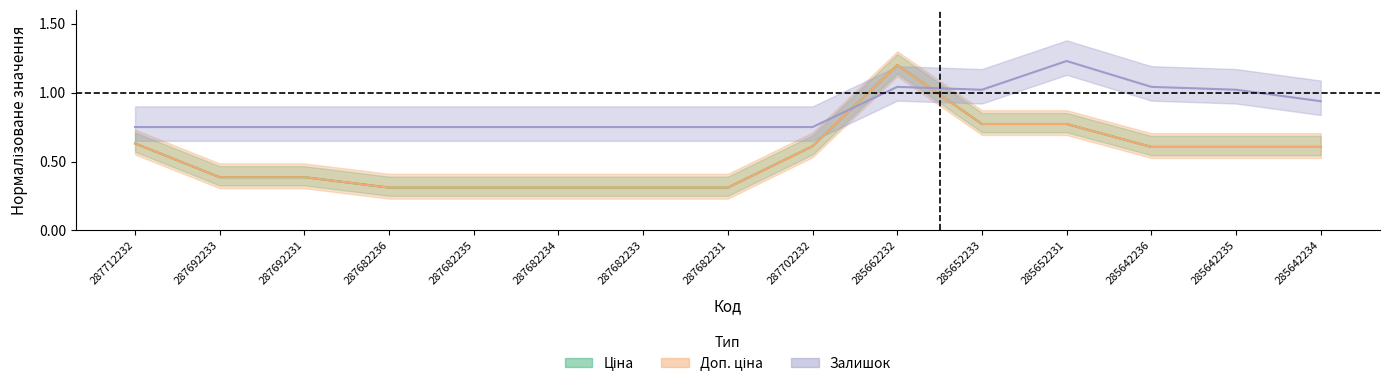

List the labels in order of Залишок value, smallest first.

287712232, 287692233, 287692231, 287682236, 287682235, 287682234, 287682233, 287682231, 287702232, 285642234, 285652233, 285642235, 285662232, 285642236, 285652231